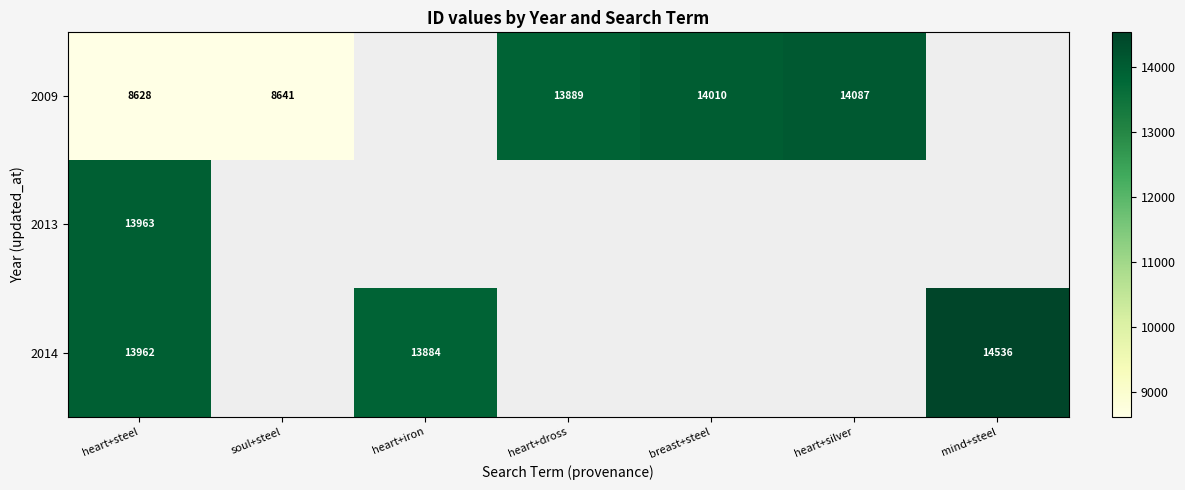

What is the difference between the 2009 values at heart+silver and breast+steel?

77